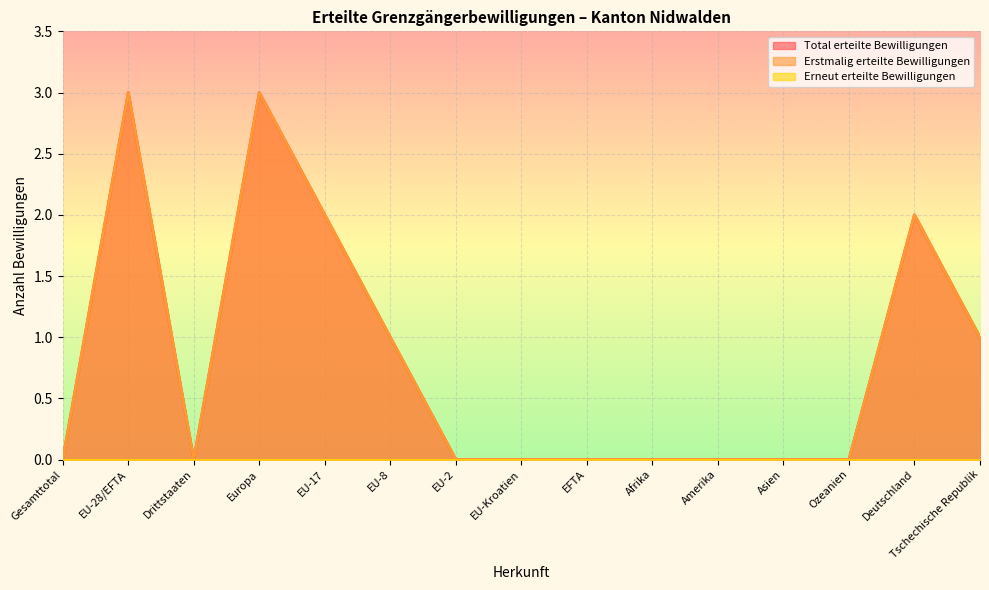

The Total erteilte Bewilligungen series shows -1 at Afrika. True or false?

False